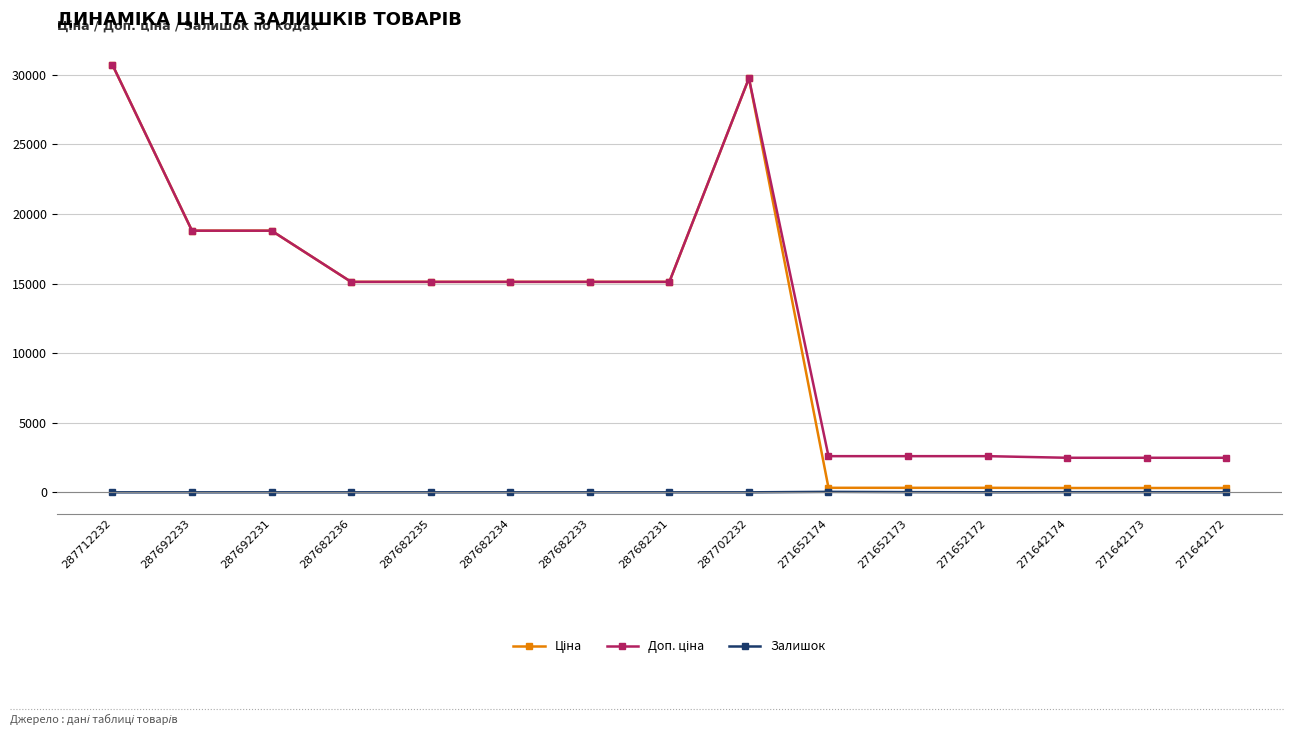

At how many categories does at least one series exceed 9825?

9